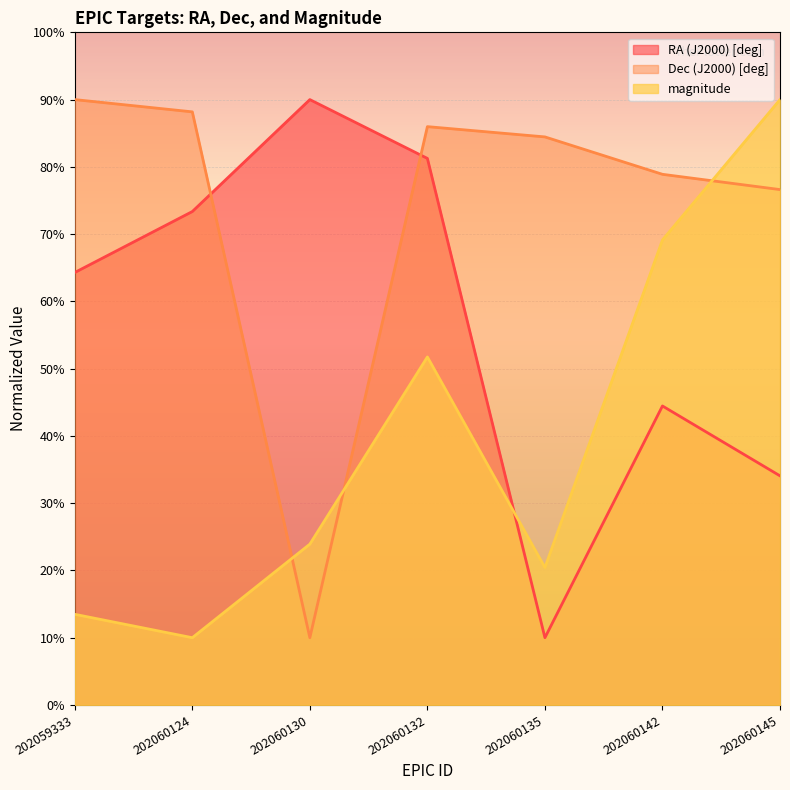

How many values in the RA (J2000) [deg] series exceed 64?

4